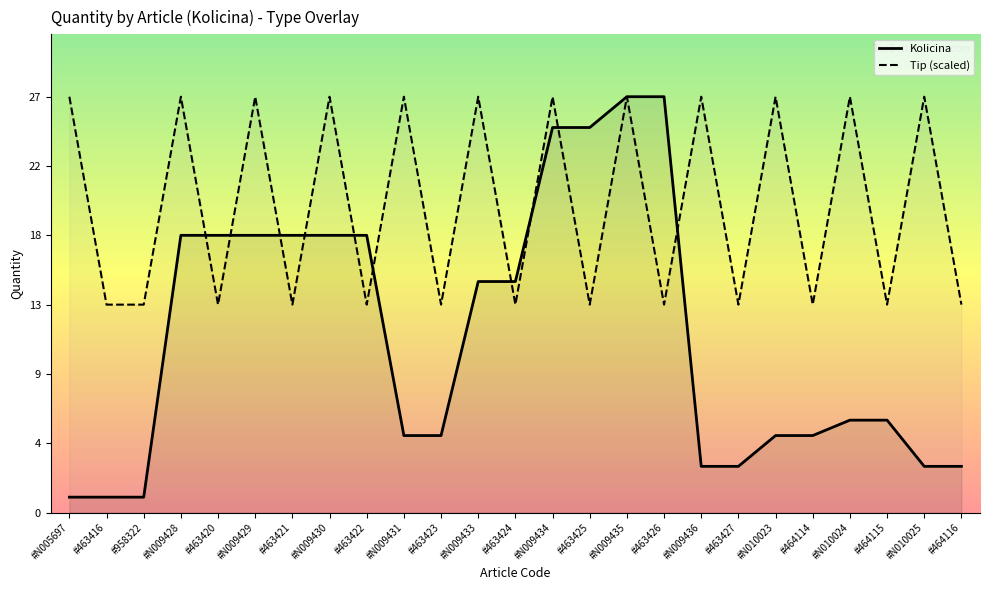

Which series ends up on top after the final intersection of Kolicina and Tip (scaled)?

Tip (scaled)